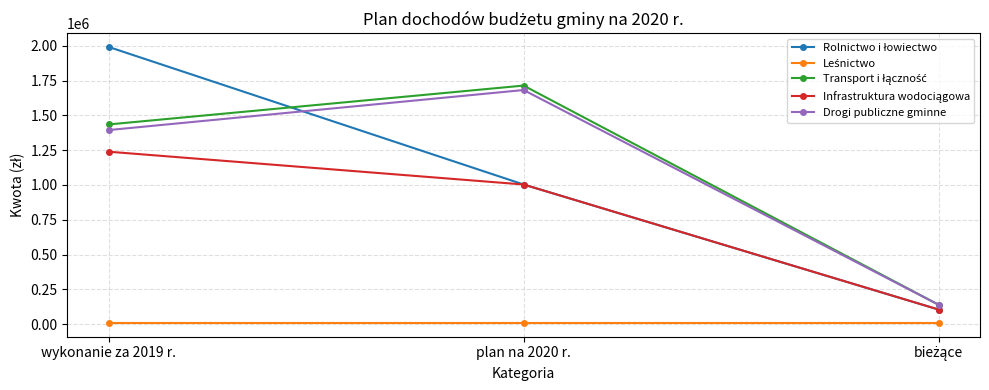

At which category is the sum across all series the highest?

wykonanie za 2019 r.